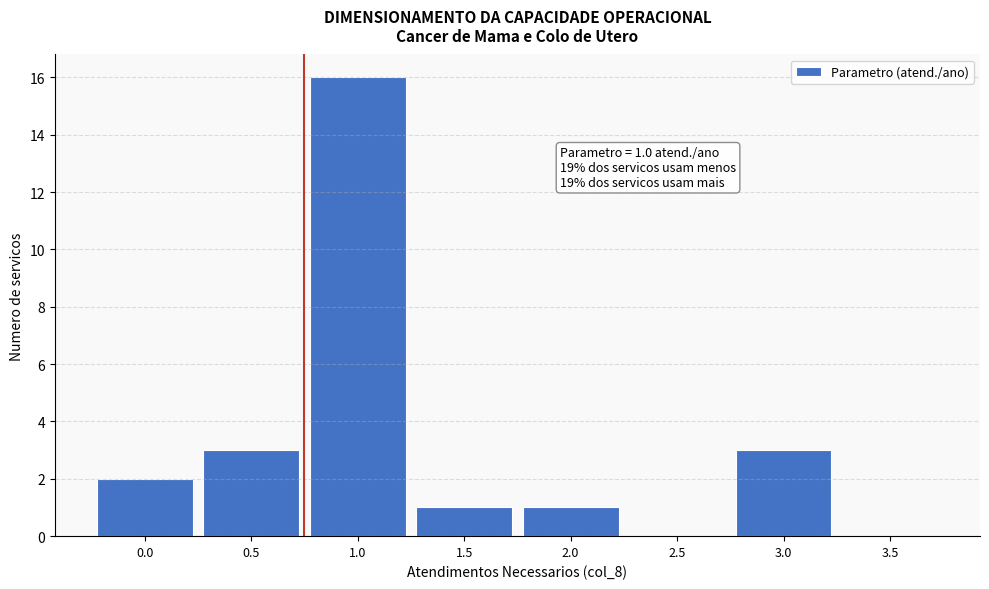

Reading right to left, list all the values displayed in this chart.

3.5=0	3.0=3	2.5=0	2.0=1	1.5=1	1.0=16	0.5=3	0.0=2